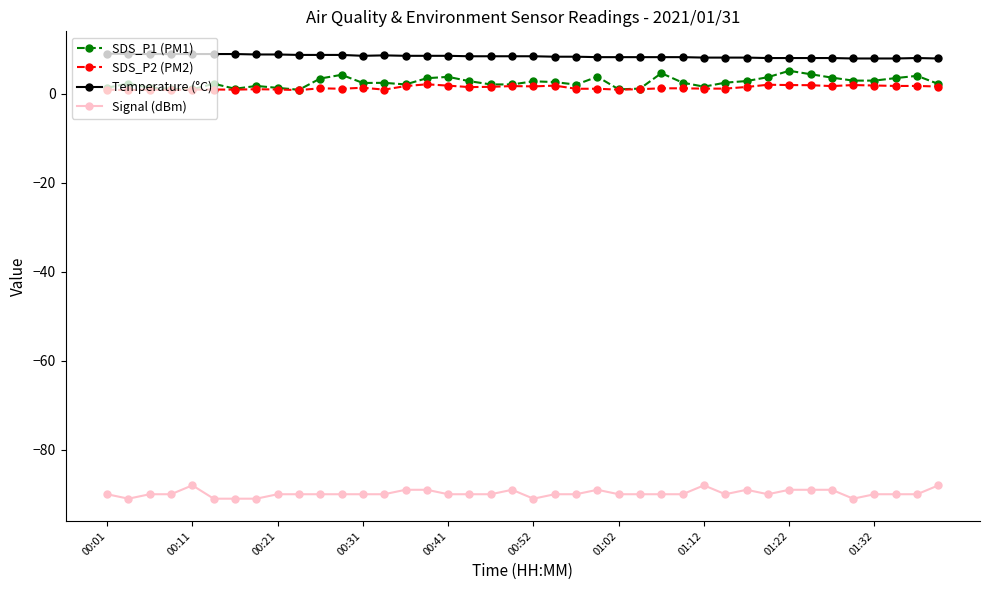

What is the maximum value shown in the chart?

9.0